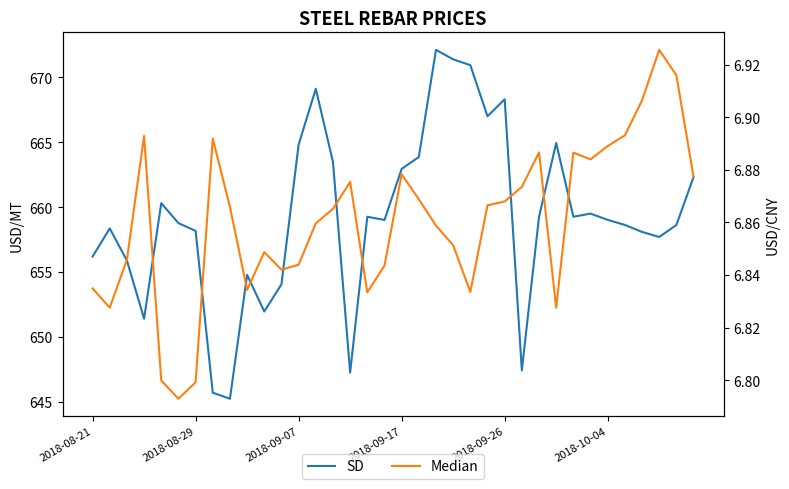

What is the minimum value for SD?

645.2